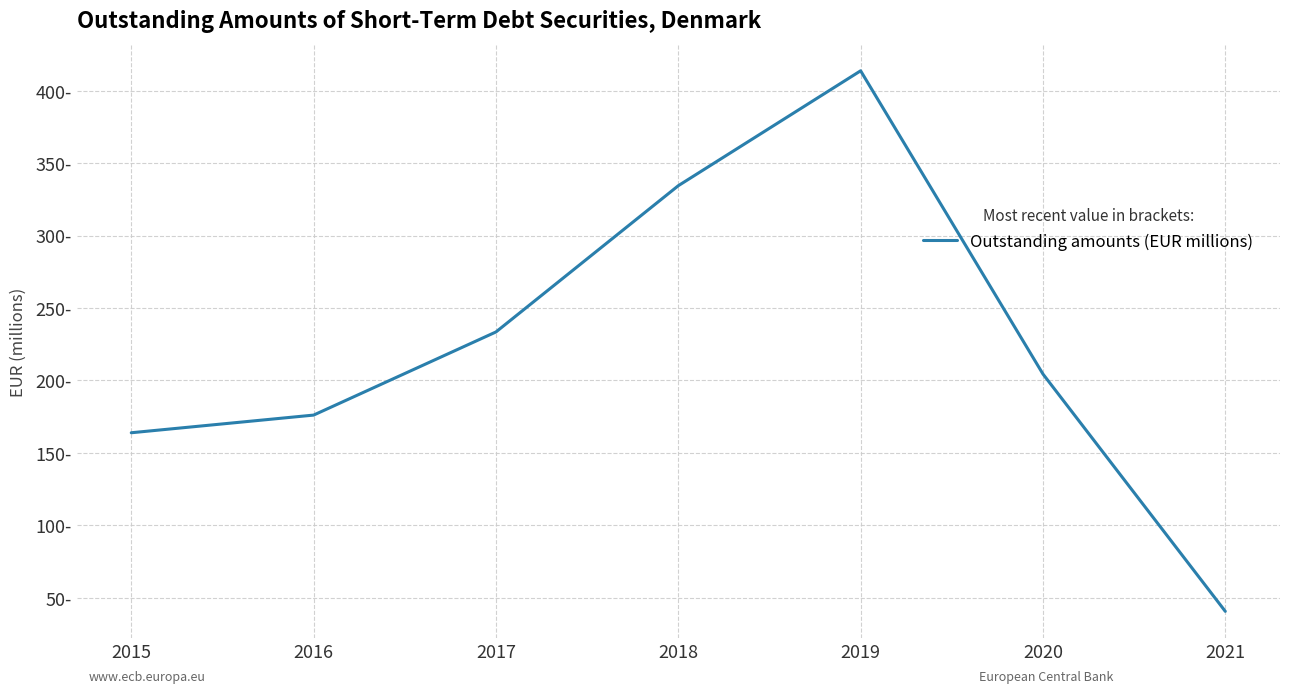

Rank the categories by value from lowest to highest.

2021, 2015, 2016, 2020, 2017, 2018, 2019